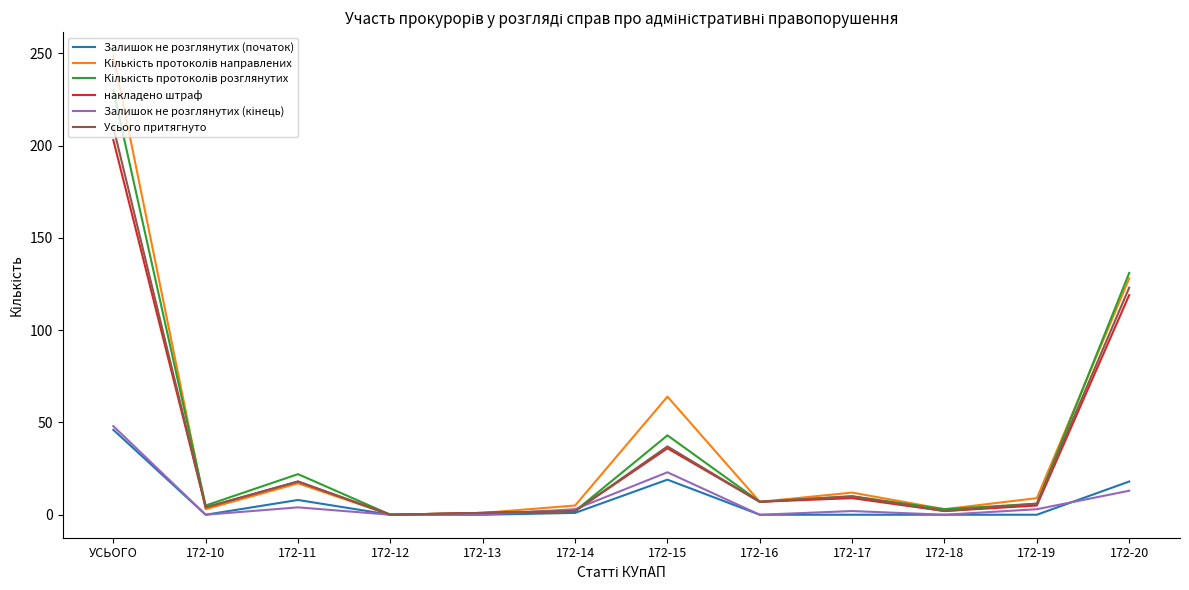

At which label is Усього притягнуто closest to 105?

172-20